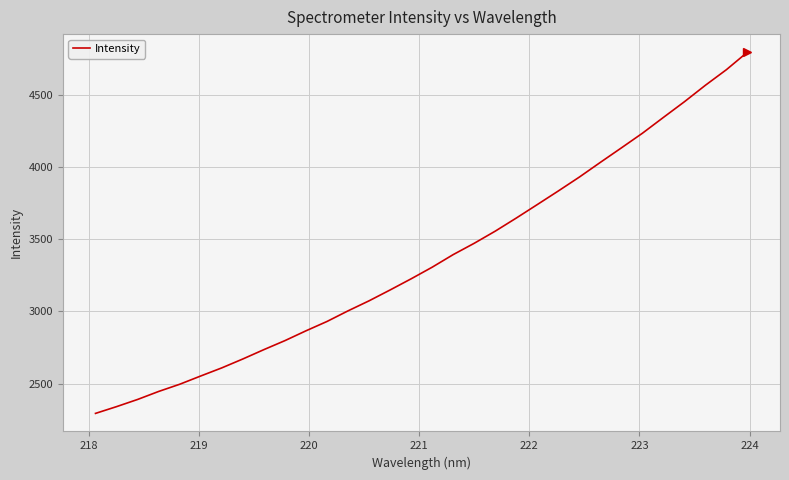

What is the difference between the maximum and minimum values?

2502.0